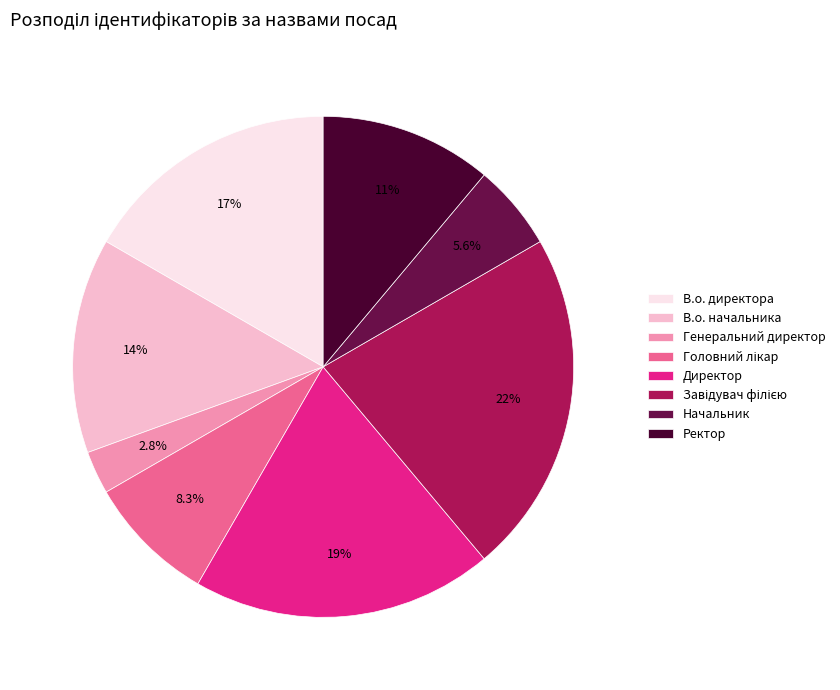

How much of the chart is everything except Директор?

80.6%